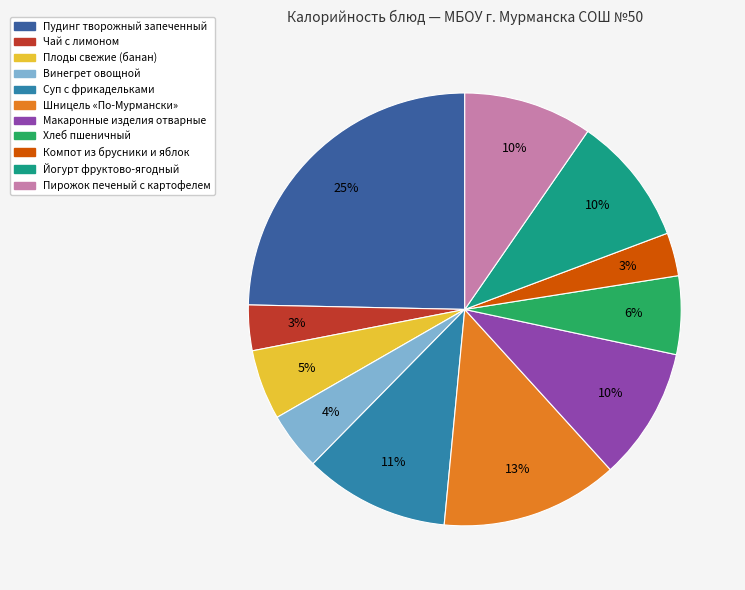

Is the sum of Йогурт фруктово-ягодный and Компот из брусники и яблок greater than half?

No